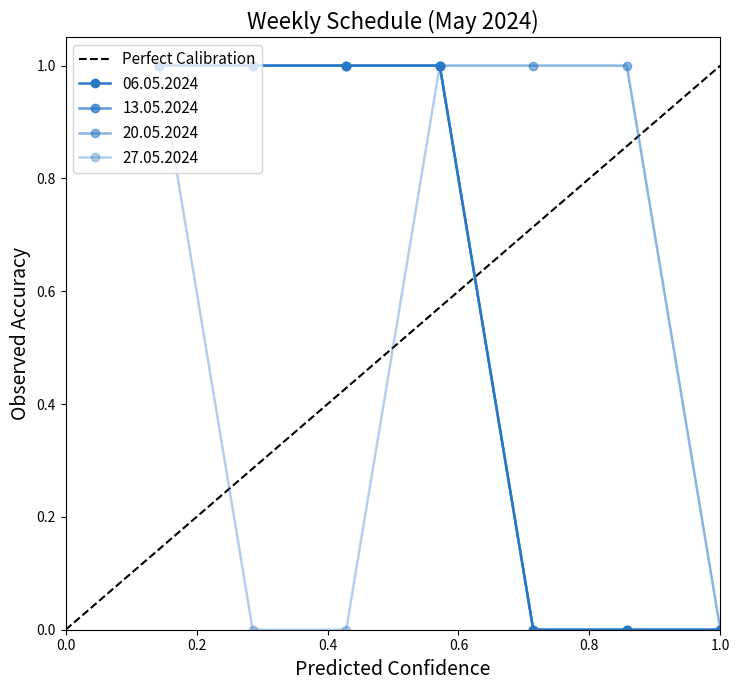

The value at 0.0 is -1. True or false?

False